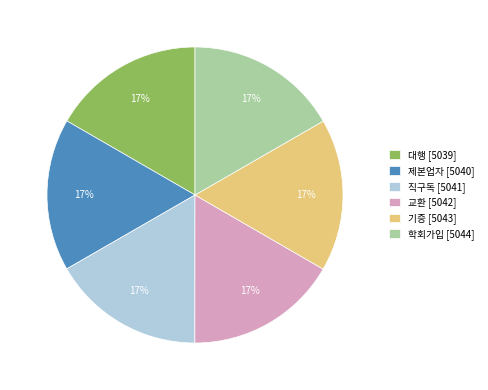

To the nearest percent, what is the average slice percentage?

17%